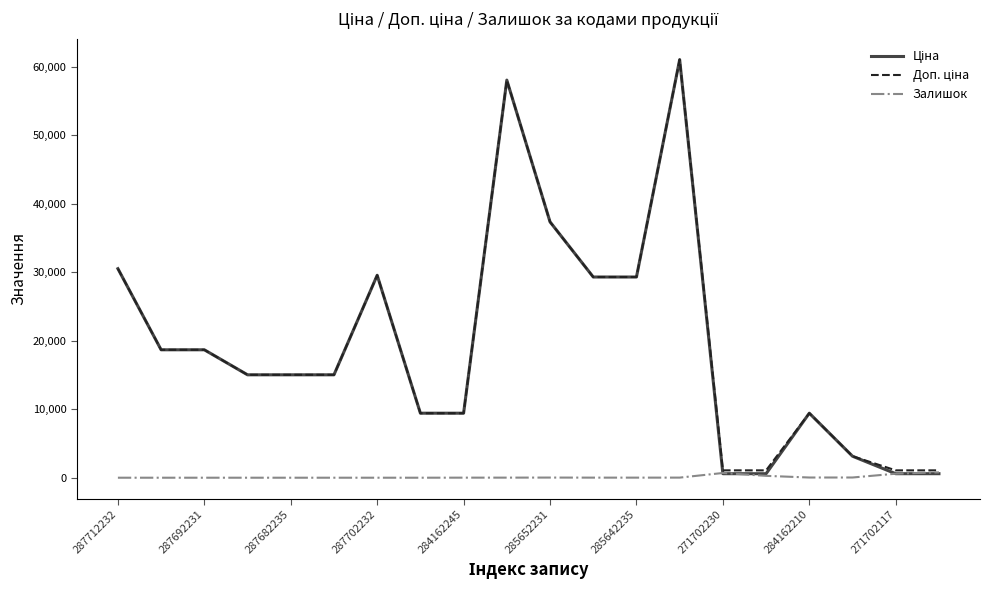

Is this an area chart (filled region under the line)?

No